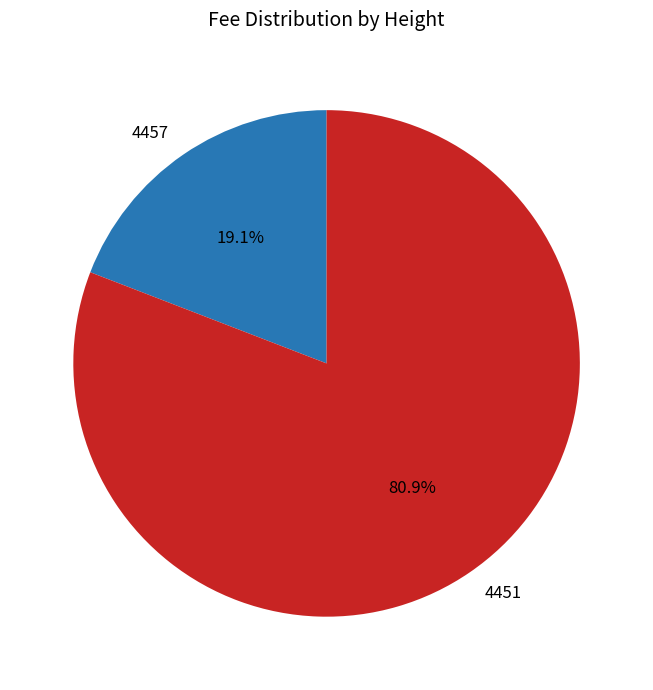

Which category has the smallest portion of the pie?

4457